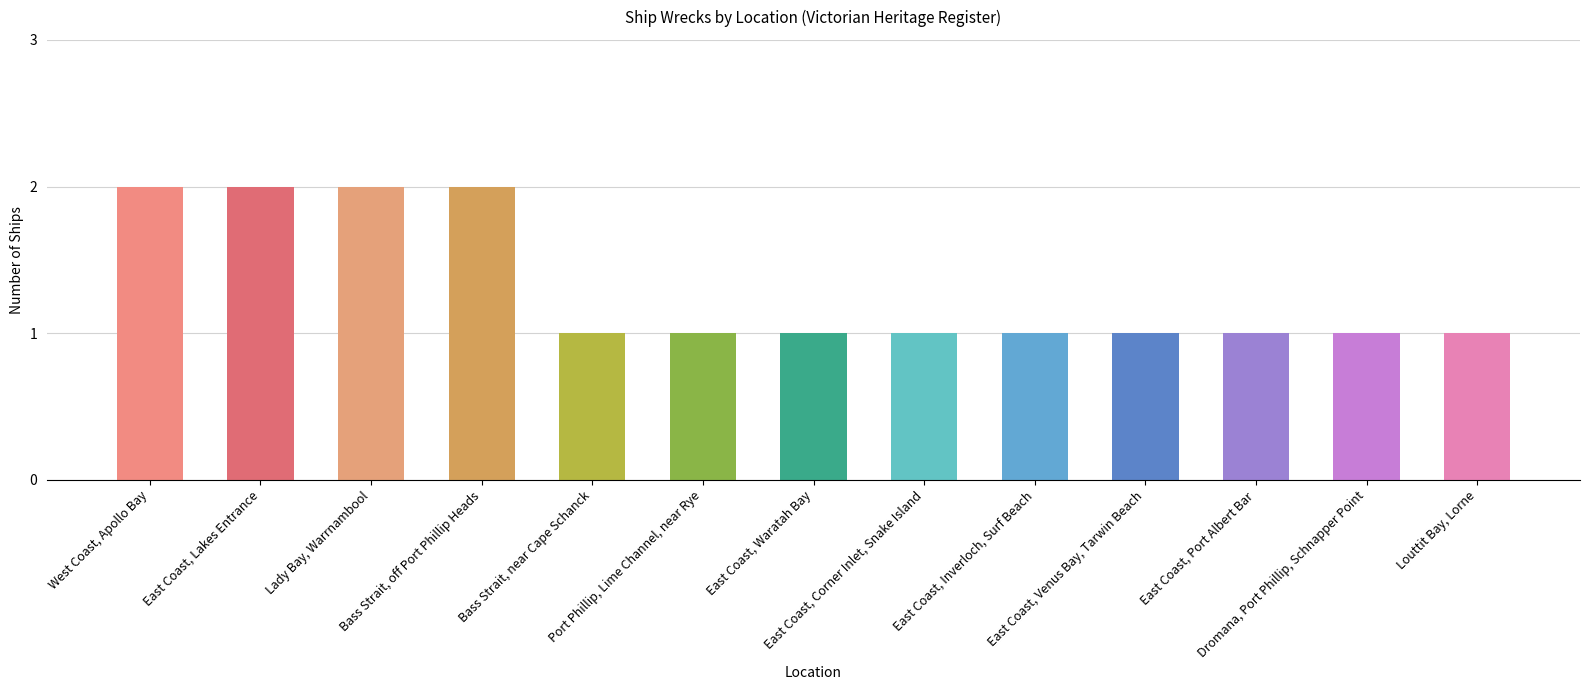

What is the value of the 11th bar from the left?

1